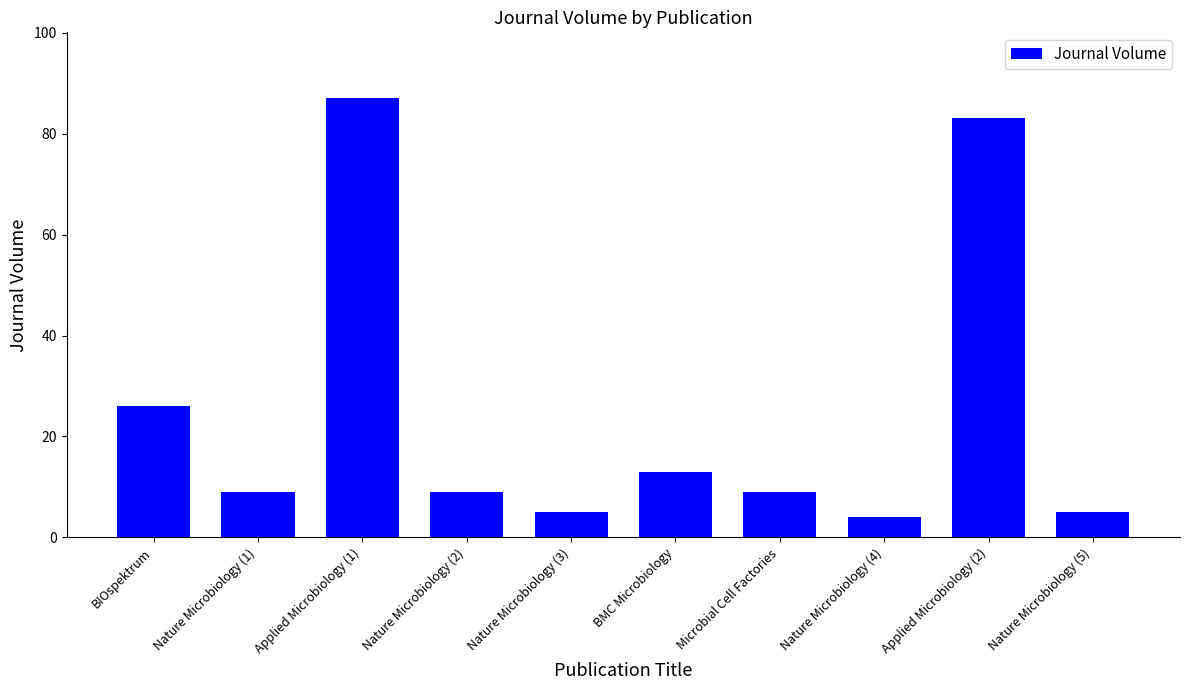

What is the average value?

25